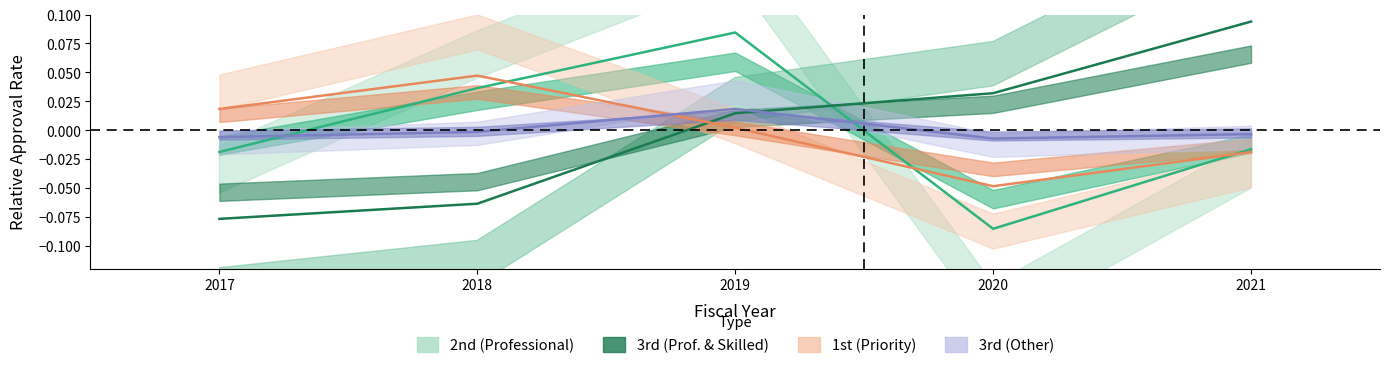

At which category is the sum across all series the highest?

2019